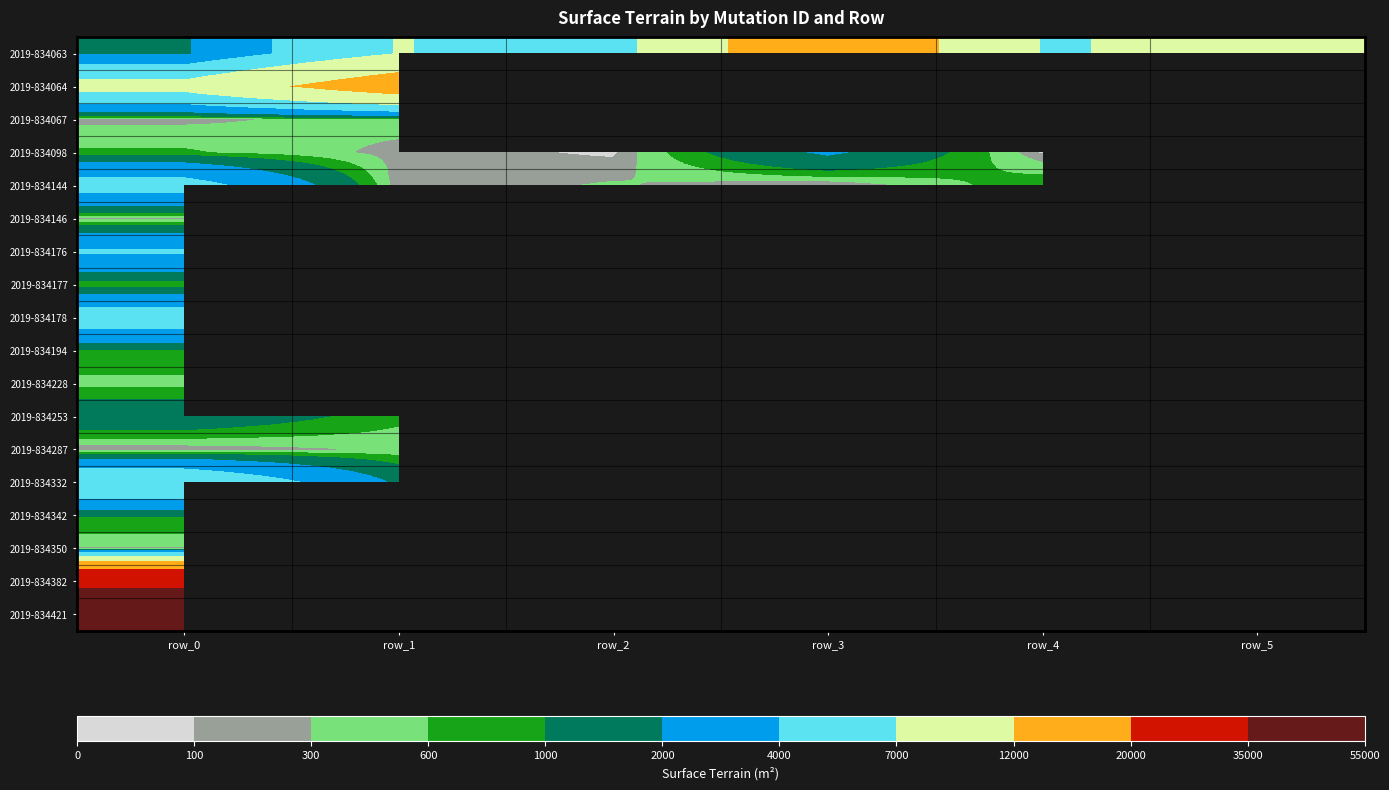

What is the maximum value for 2019-834342?

1044.0